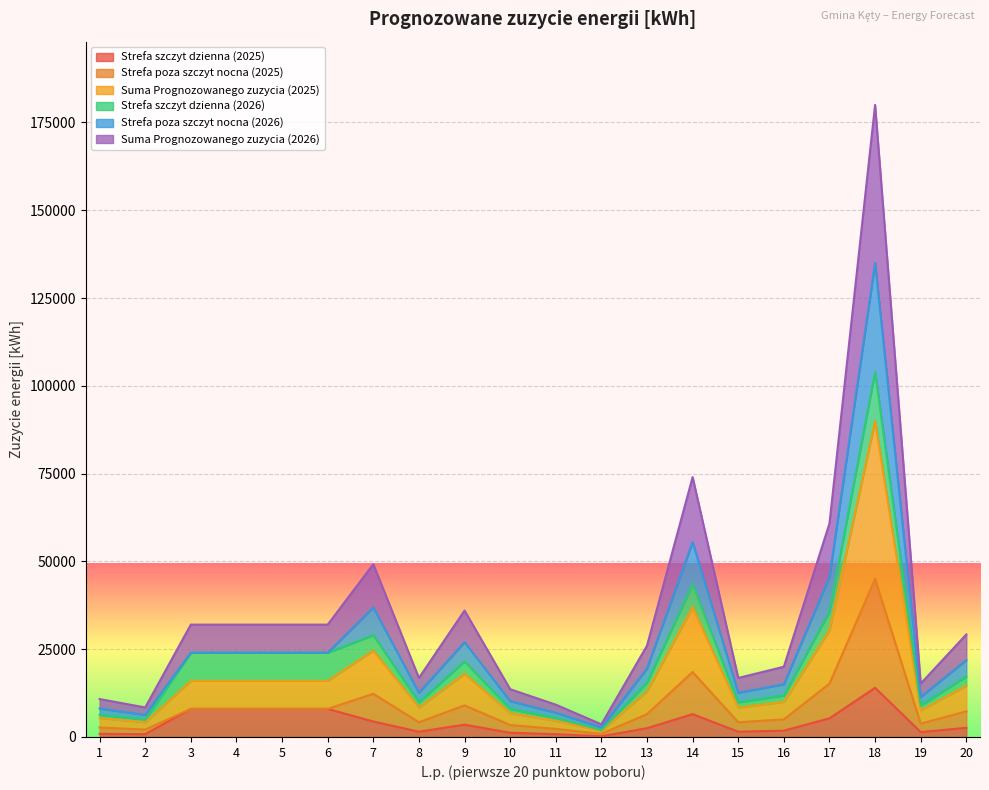

In Suma Prognozowanego zuzycia (2025), how many points are lower than both neighbors (excluding endpoints)?

5